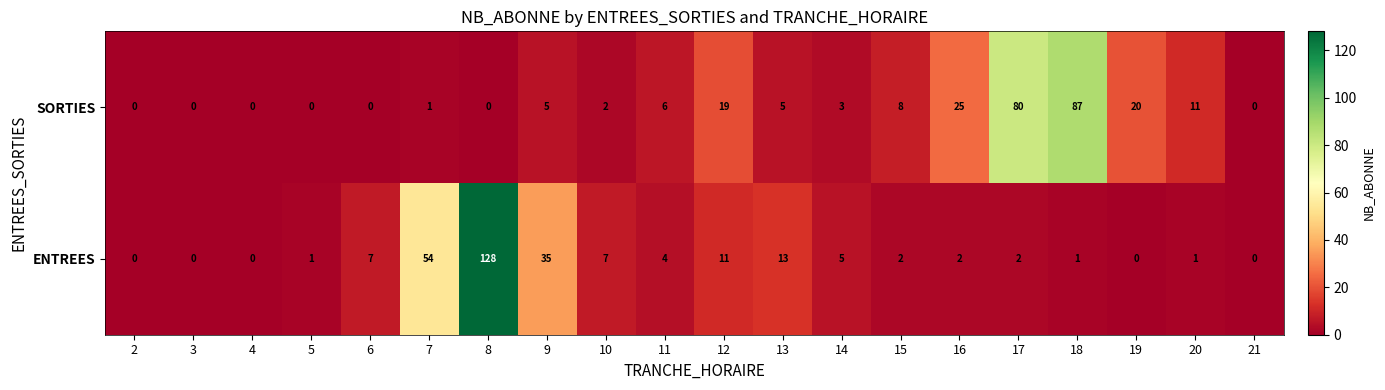

What is the sum of the ENTREES values at 11 and 9?

39